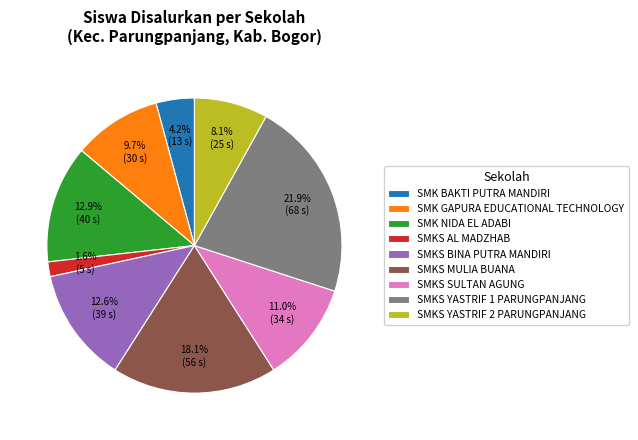

What percentage is the SMK NIDA EL ADABI slice, to the nearest percent?

13%